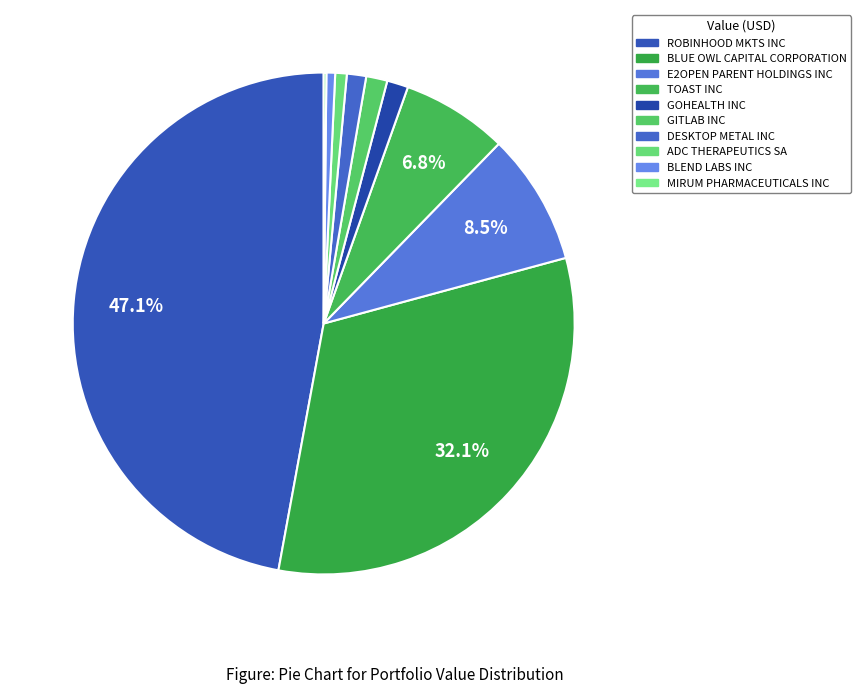

What percentage is NOT represented by BLUE OWL CAPITAL CORPORATION?

67.9%